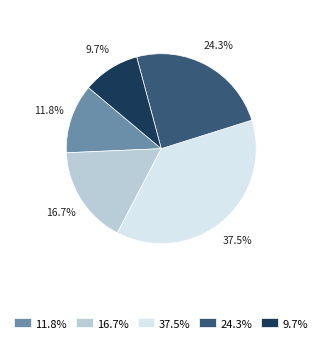

How much of the chart is everything except 24.3%?

75.7%